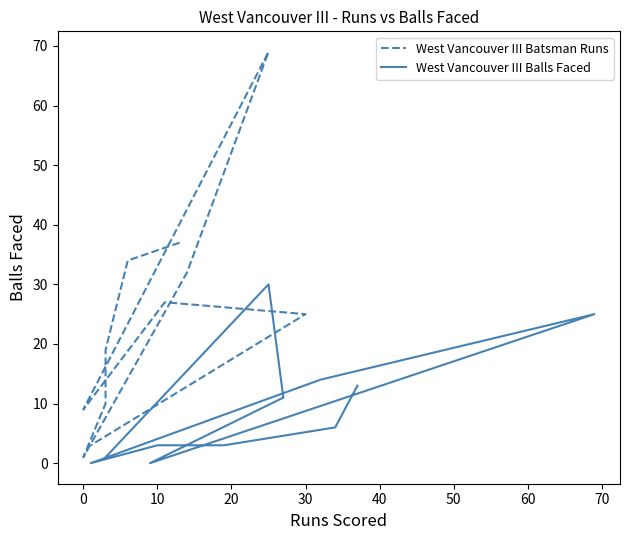

True or false: West Vancouver III Batsman Runs has more than 0 points higher than both neighbors.

True